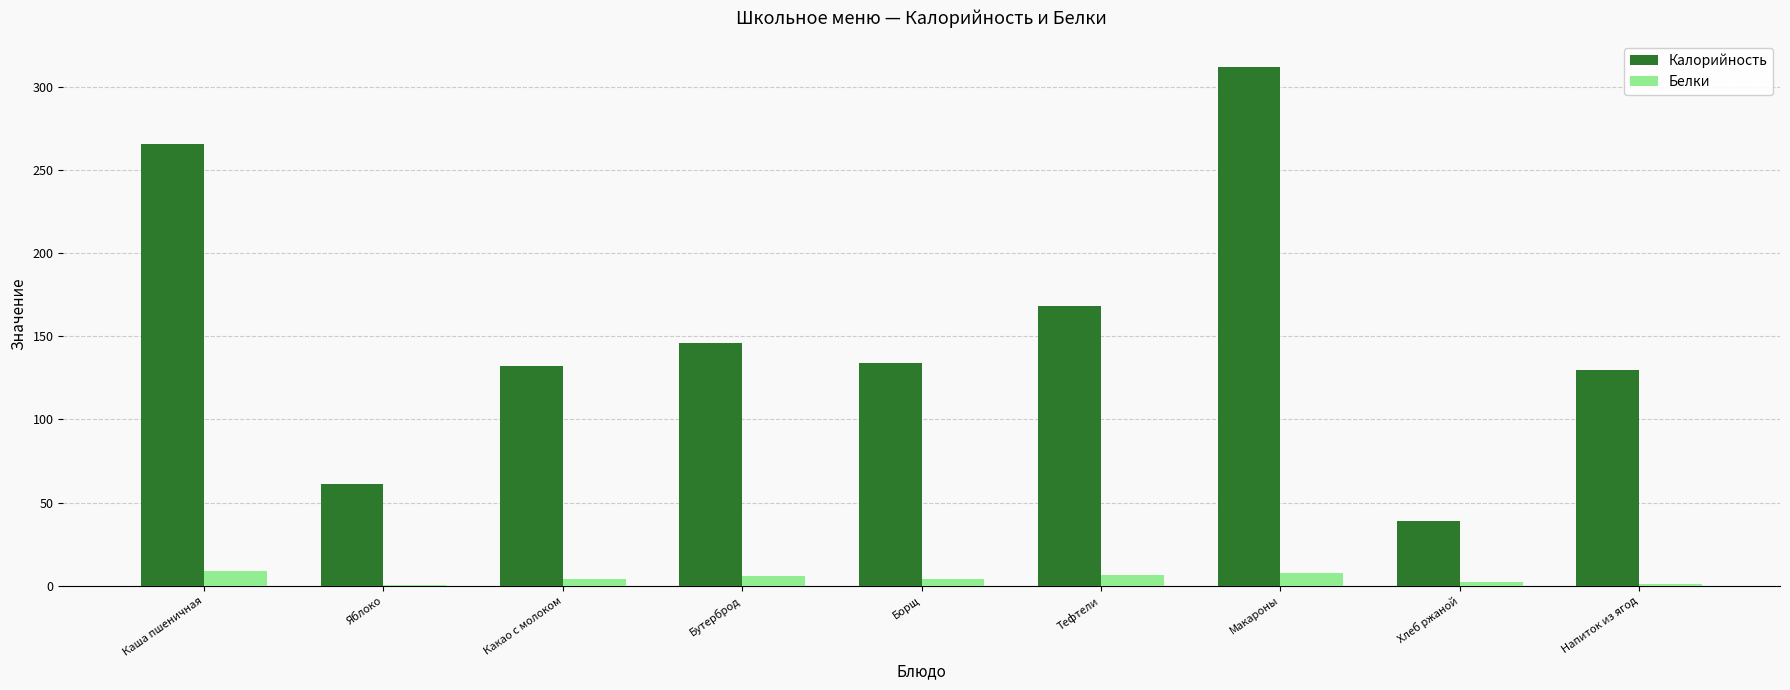

Which series has the largest total across all categories?

Калорийность